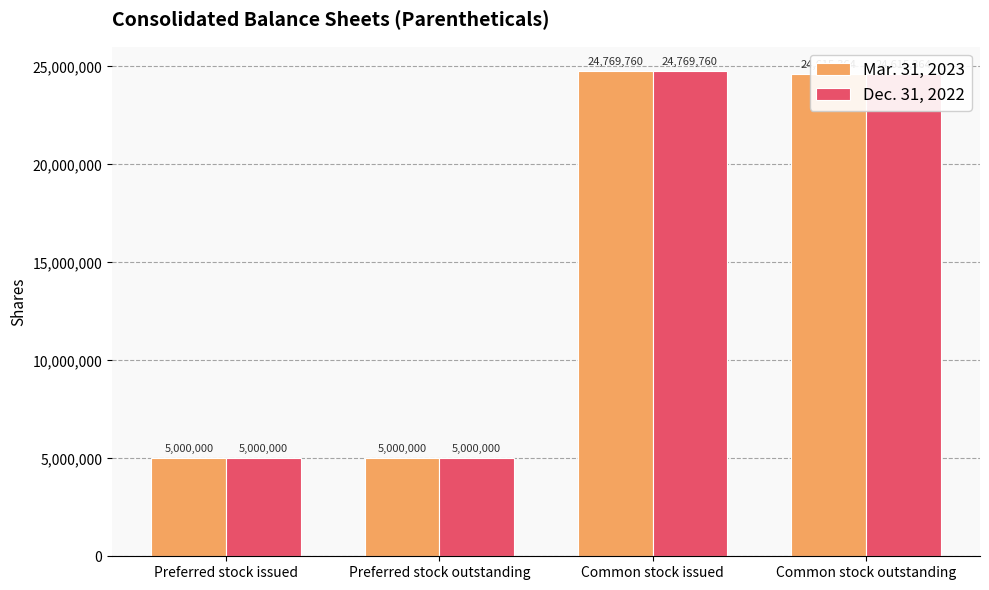

Reading left to right, extract all data points from this chart.

Mar. 31, 2023: Preferred stock issued=5000000	Preferred stock outstanding=5000000	Common stock issued=24769760	Common stock outstanding=24615364
Dec. 31, 2022: Preferred stock issued=5000000	Preferred stock outstanding=5000000	Common stock issued=24769760	Common stock outstanding=24615364